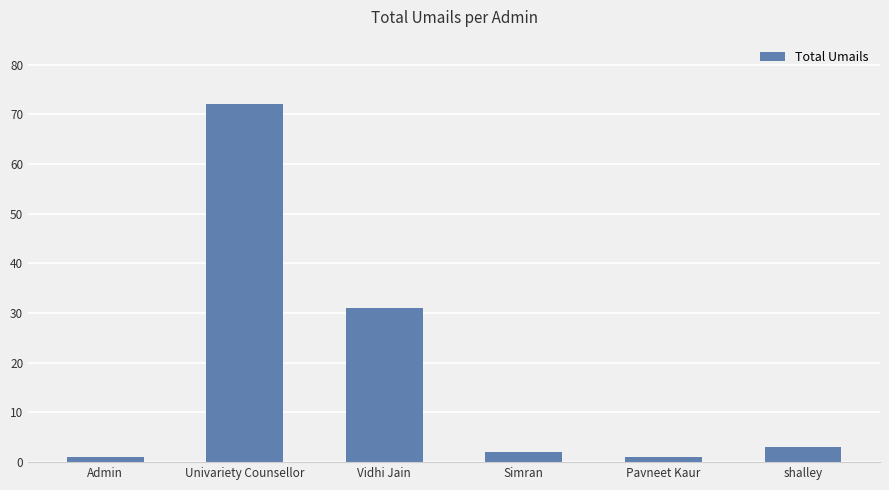

What is the maximum value shown in the chart?

72